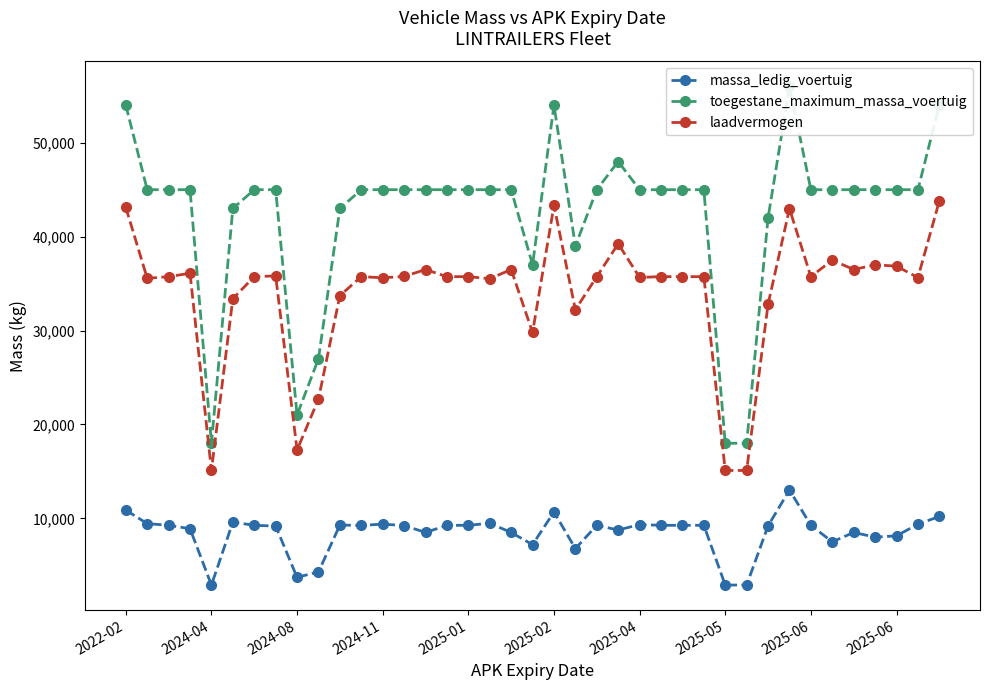

True or false: massa_ledig_voertuig and laadvermogen intersect in this chart.

False